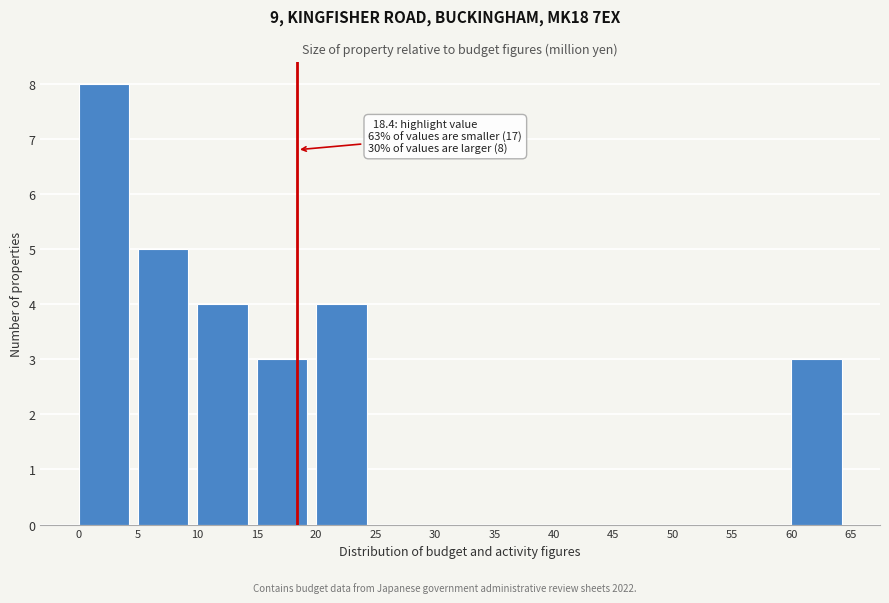

Over which range of the x-axis is the bar tallest?

0 to 5